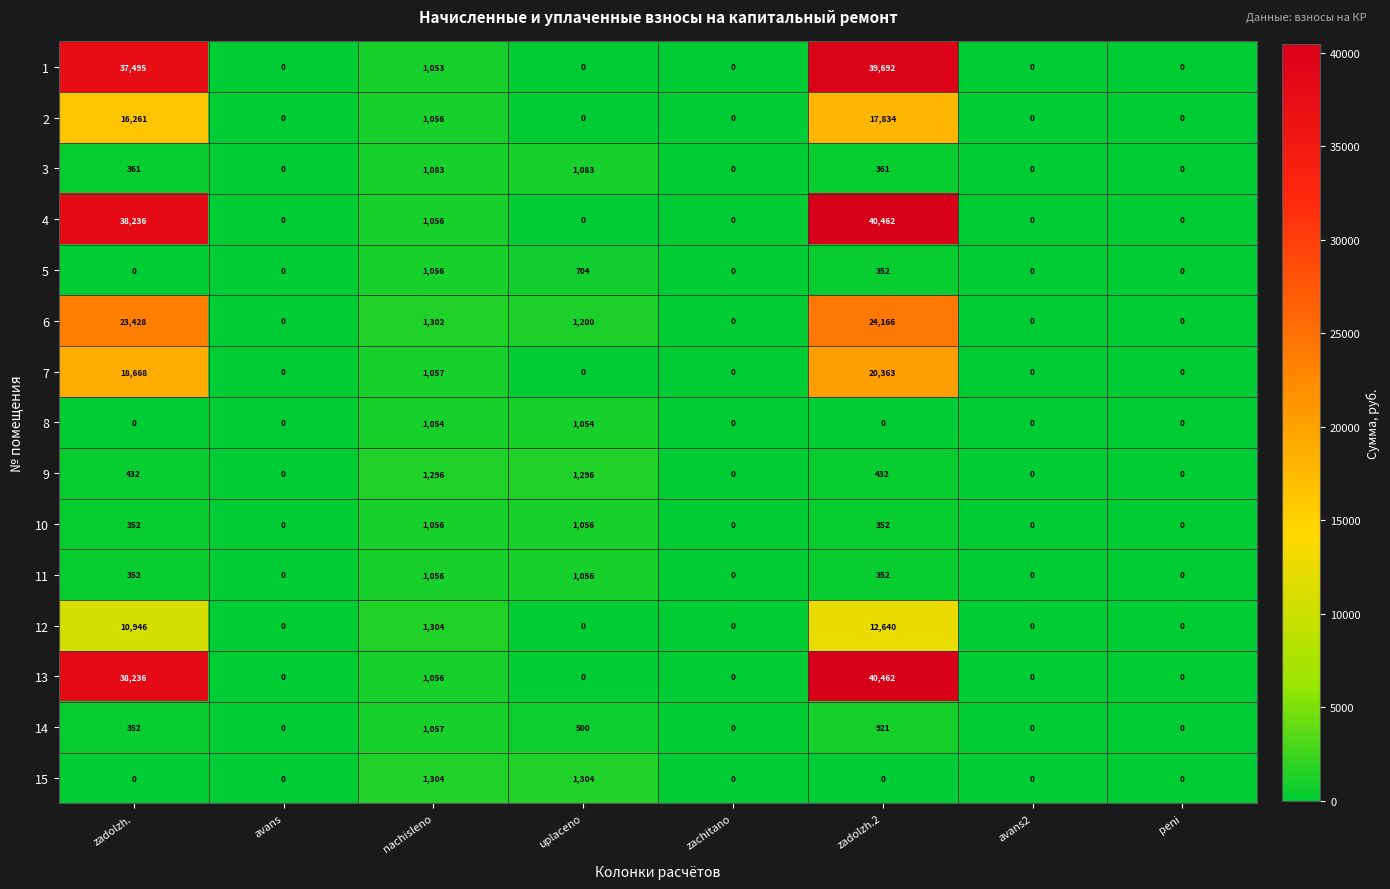

Which label corresponds to the largest value in the chart?

zadolzh.2